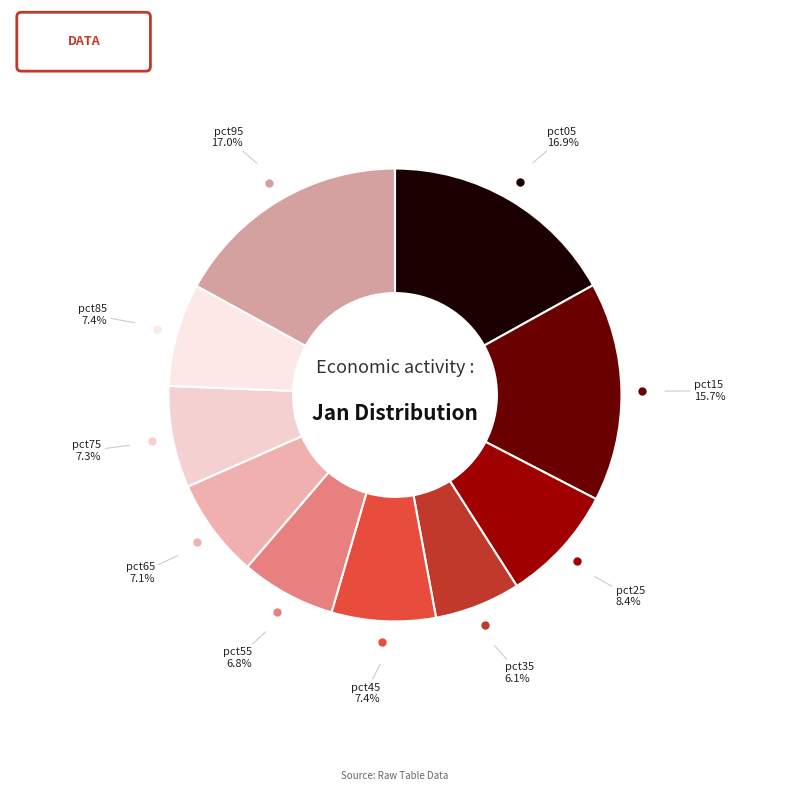

How many slices are in this pie chart?

10